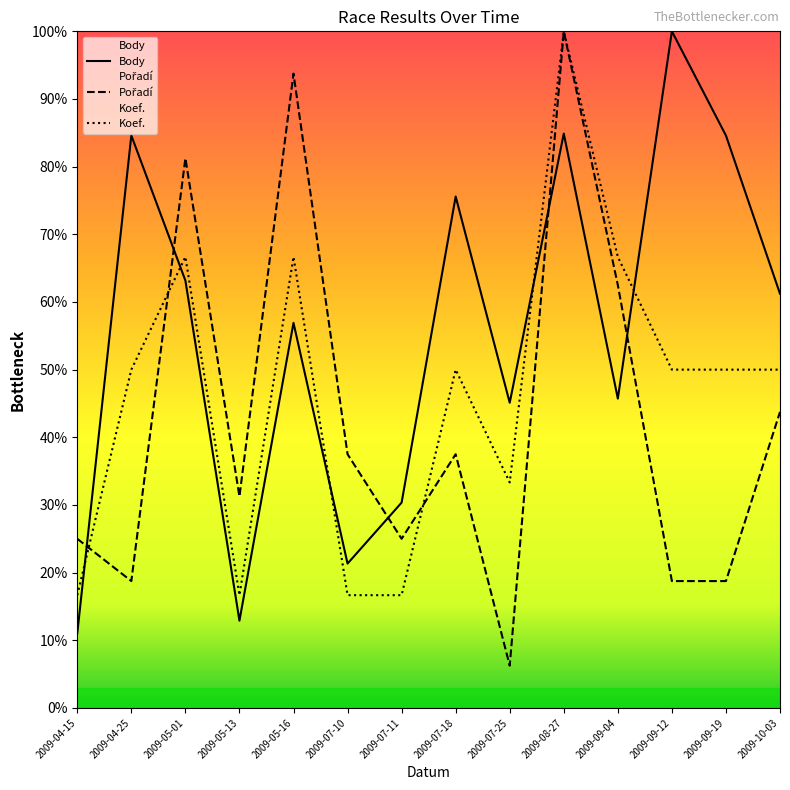

In Body, how many points are higher than both neighbors (excluding endpoints)?

5